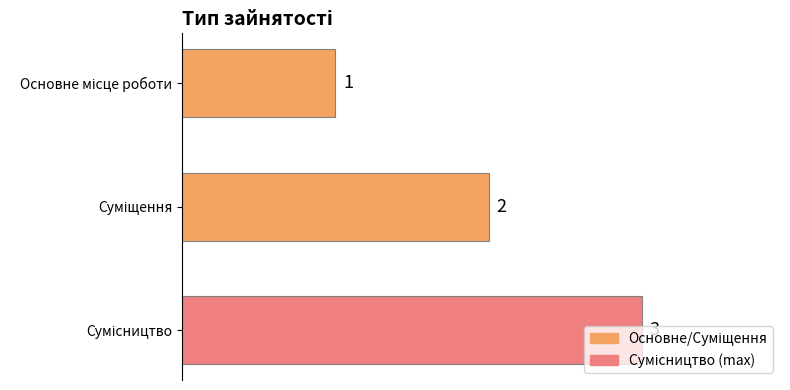

What is the sum of all values?

6